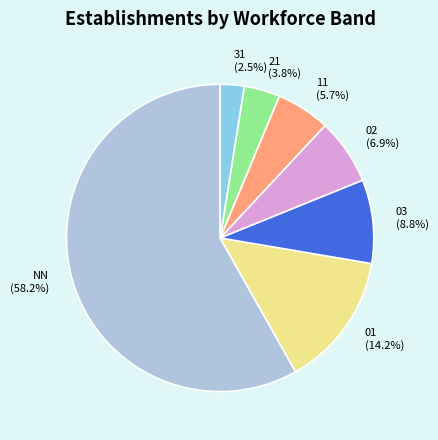

What is the smallest slice in the pie chart?

31 (2.5%)